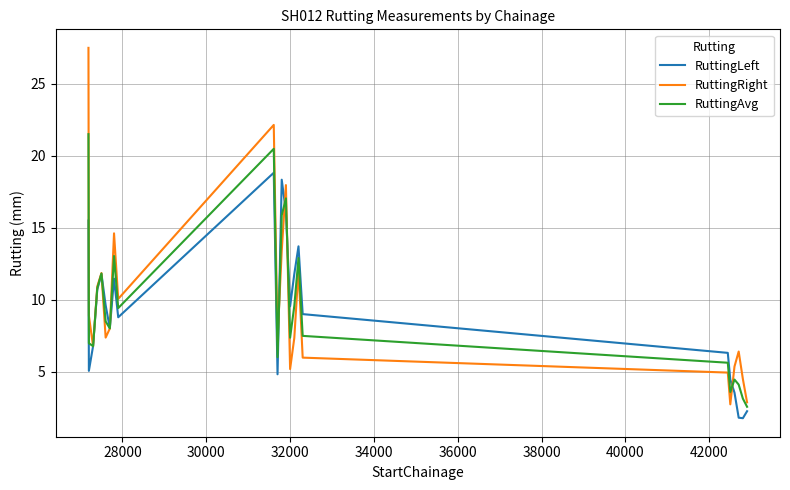

What is the highest value of the RuttingLeft series?

18.8